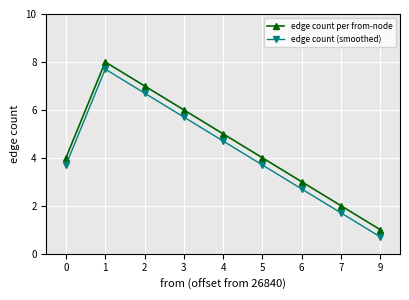

What are all the series names shown in the legend?

edge count per from-node, edge count (smoothed)